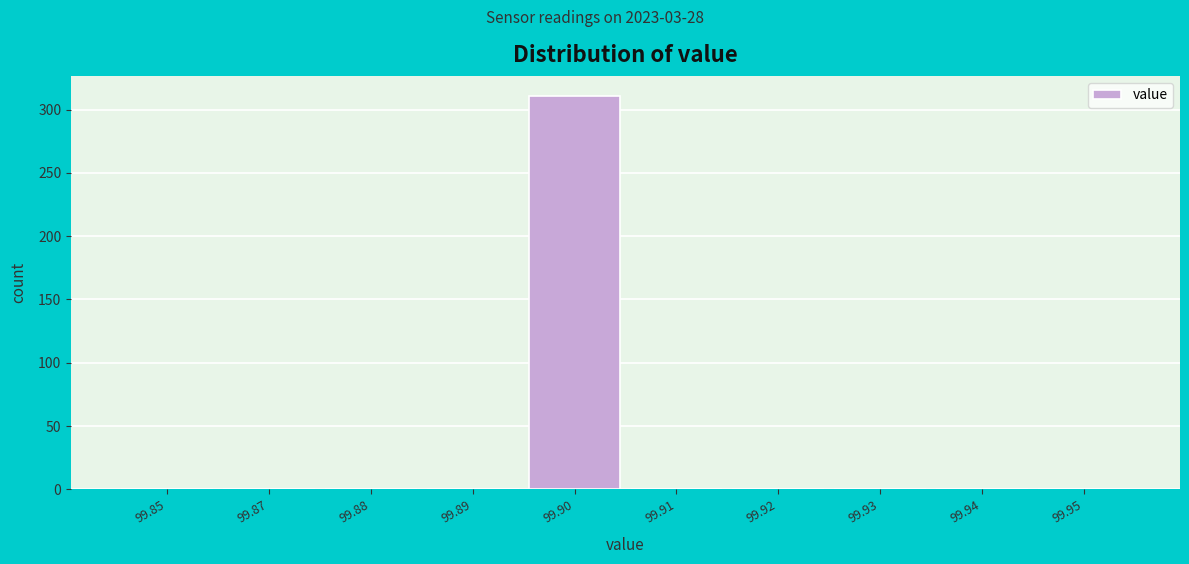

Reading left to right, list all the values displayed in this chart.

99.85=0	99.87=0	99.88=0	99.89=0	99.90=311	99.91=0	99.92=0	99.93=0	99.94=0	99.95=0